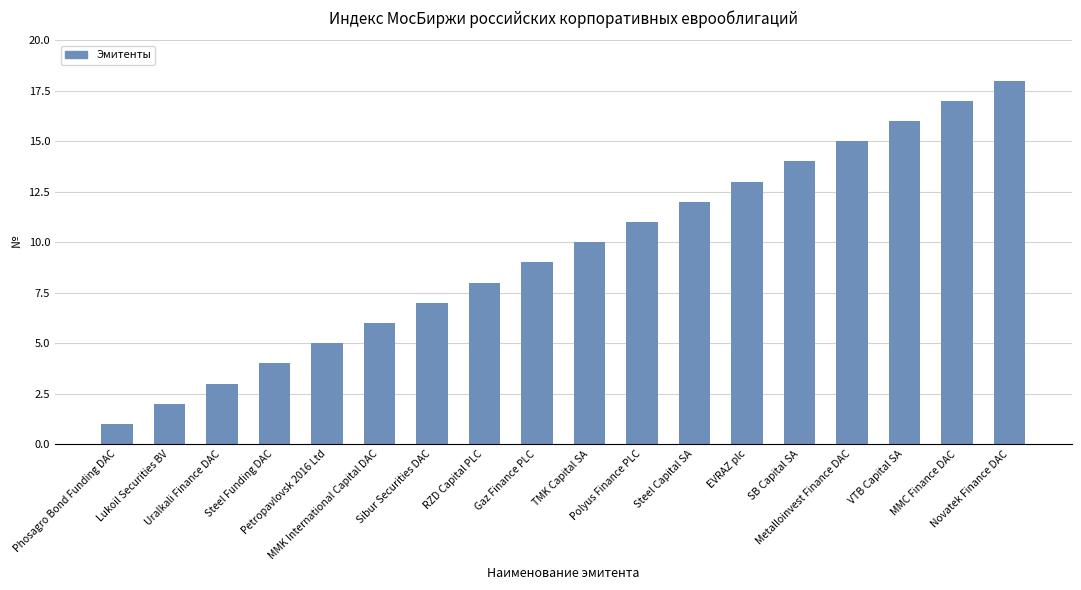

The value at VTB Capital SA is 9. True or false?

False